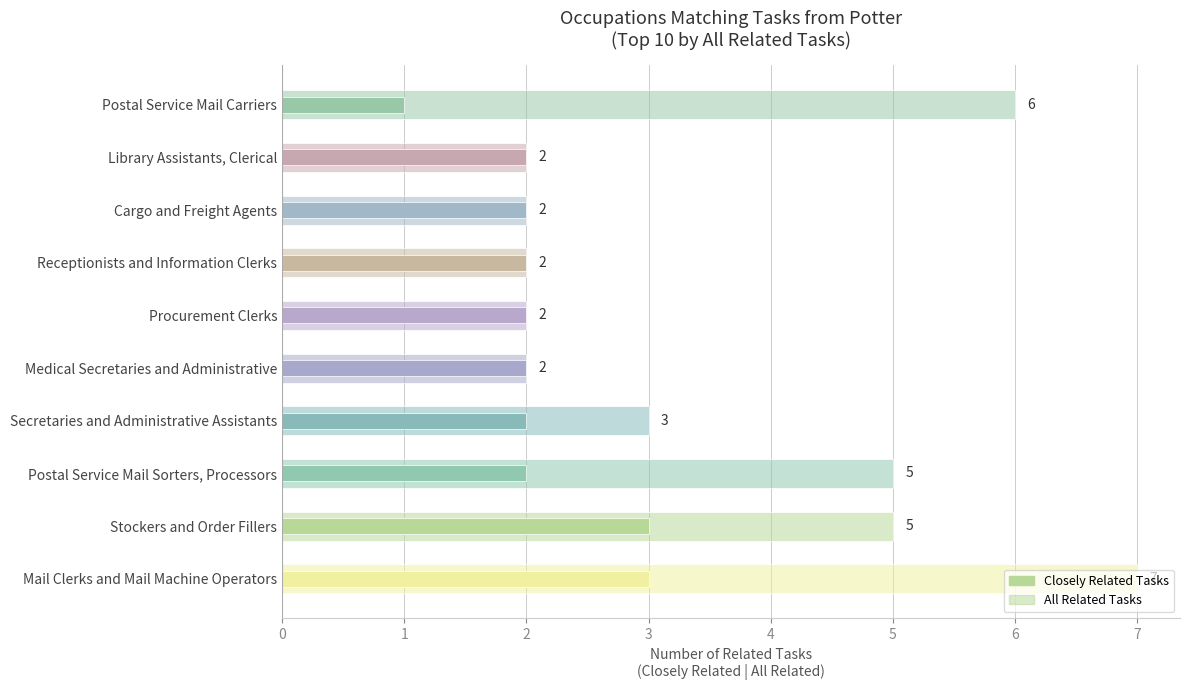

What are all the series names shown in the legend?

All Related Tasks, Closely Related Tasks